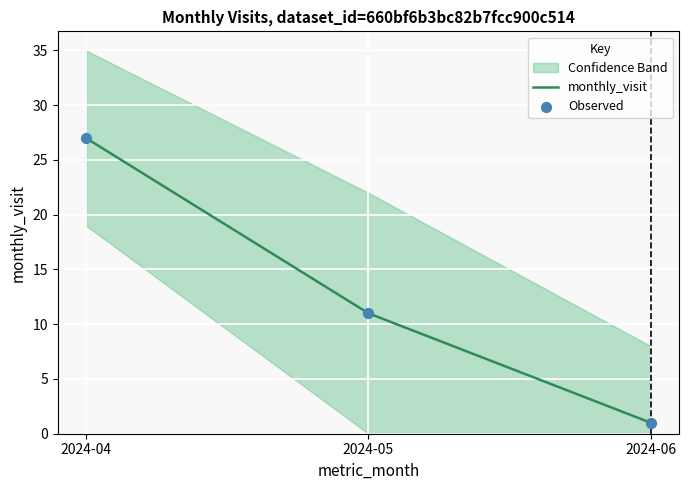

What are all the series names shown in the legend?

monthly_visit, Observed